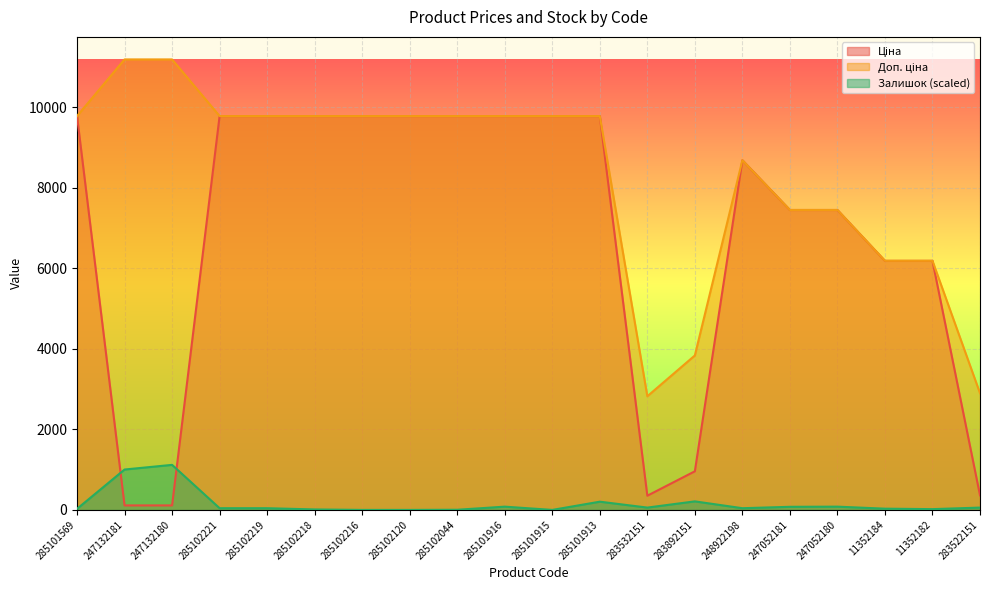

What is the value of the Ціна point at the 13th from the left?

352.6